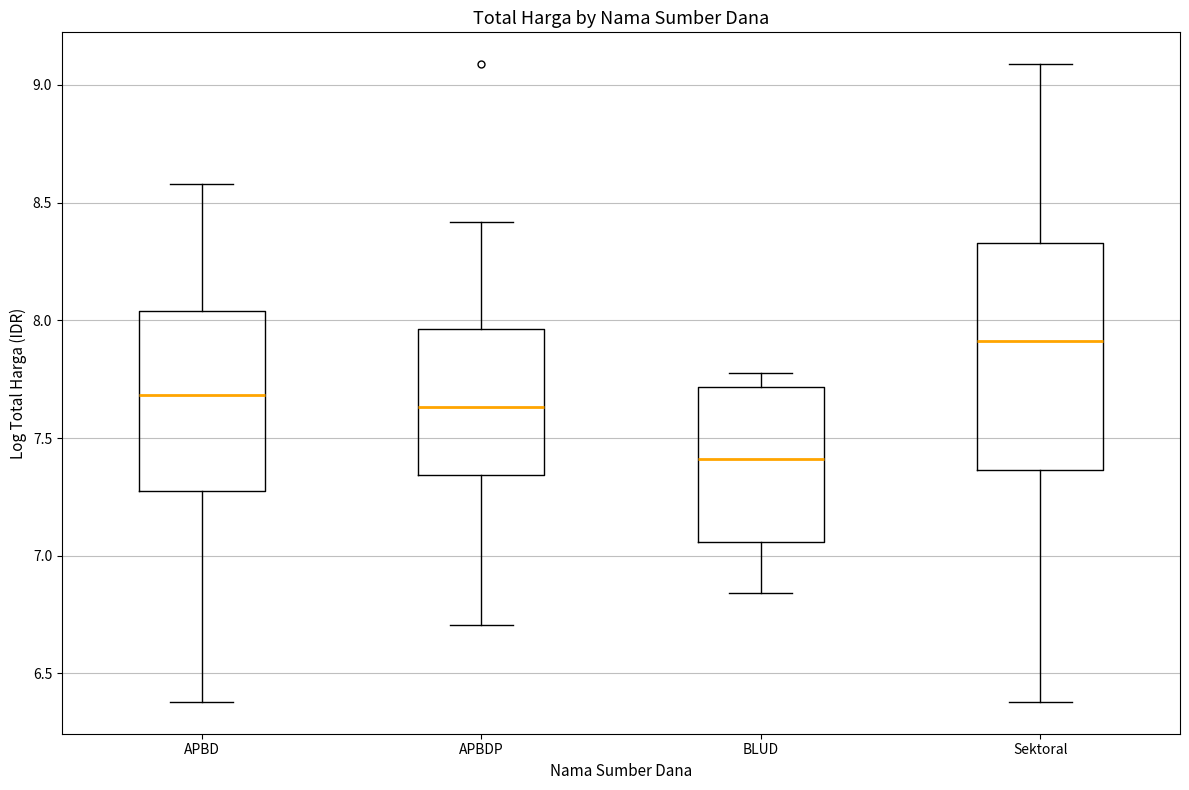

Which box's median line is the lowest?

BLUD